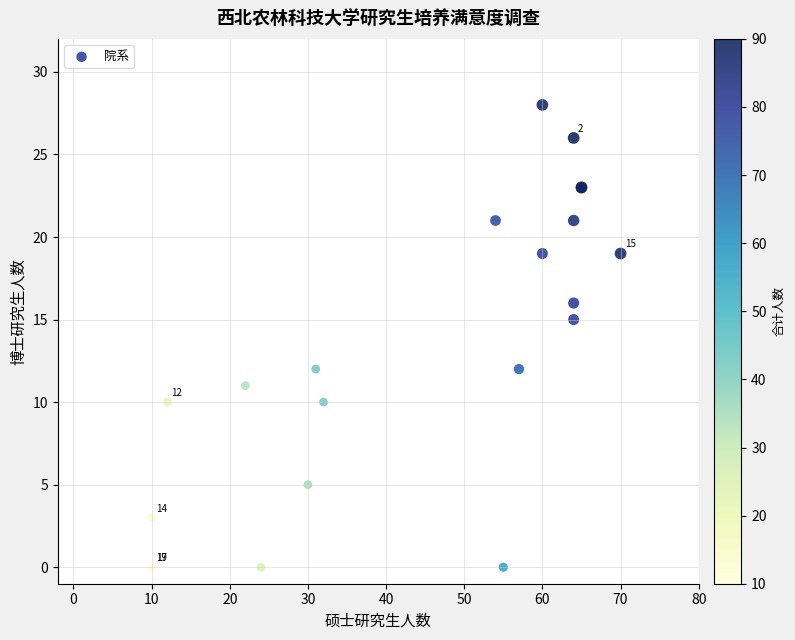

What Y value in the scatter plot is closest to 14?

15